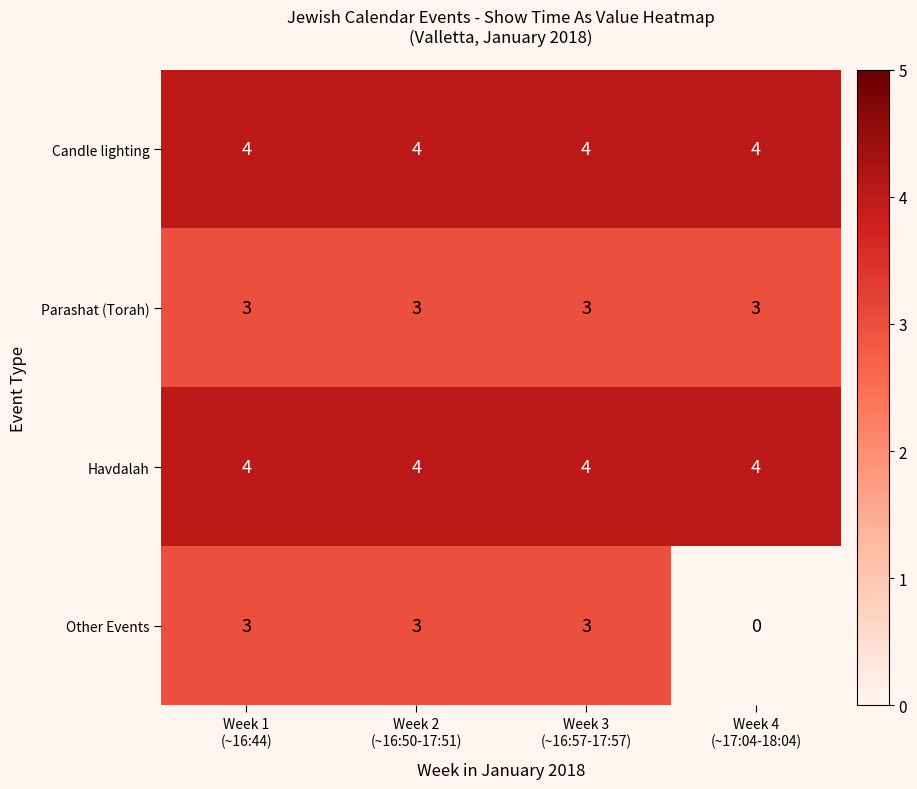

What is the lowest value of the Parashat (Torah) series?

3